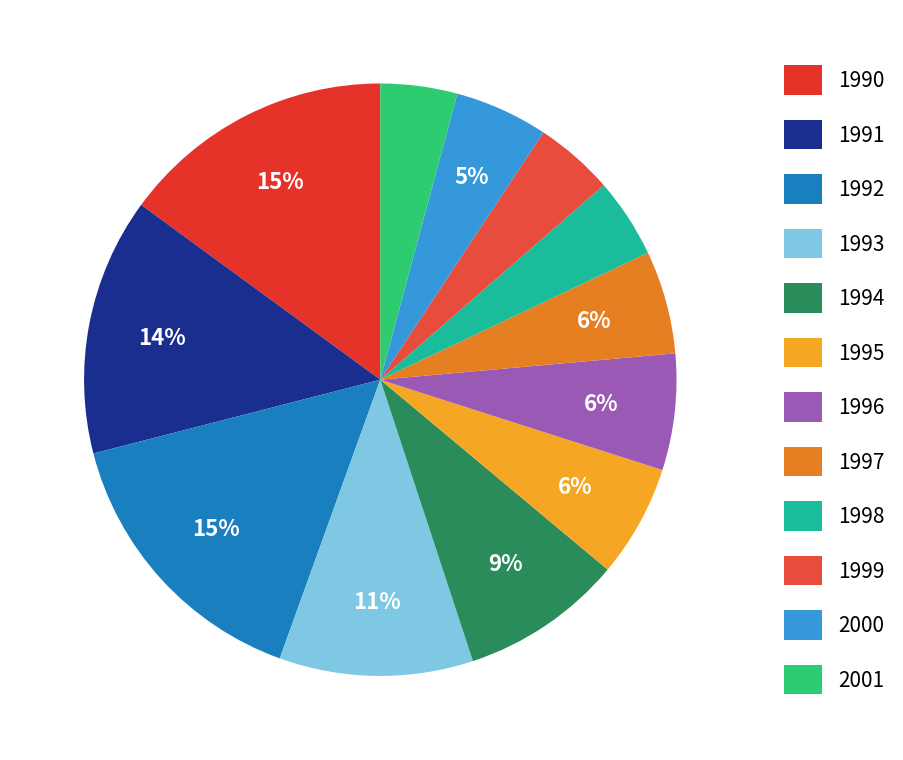

Is there a majority slice in this chart?

No